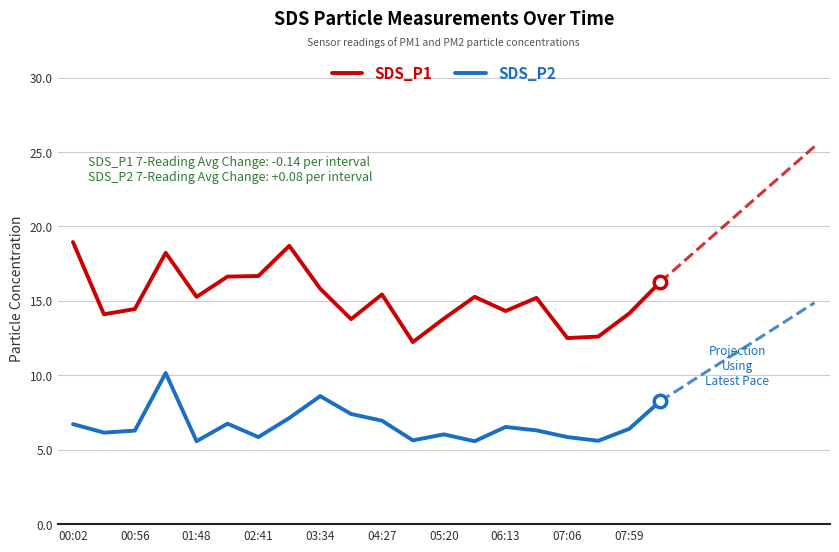

What is the smallest value displayed?

5.6